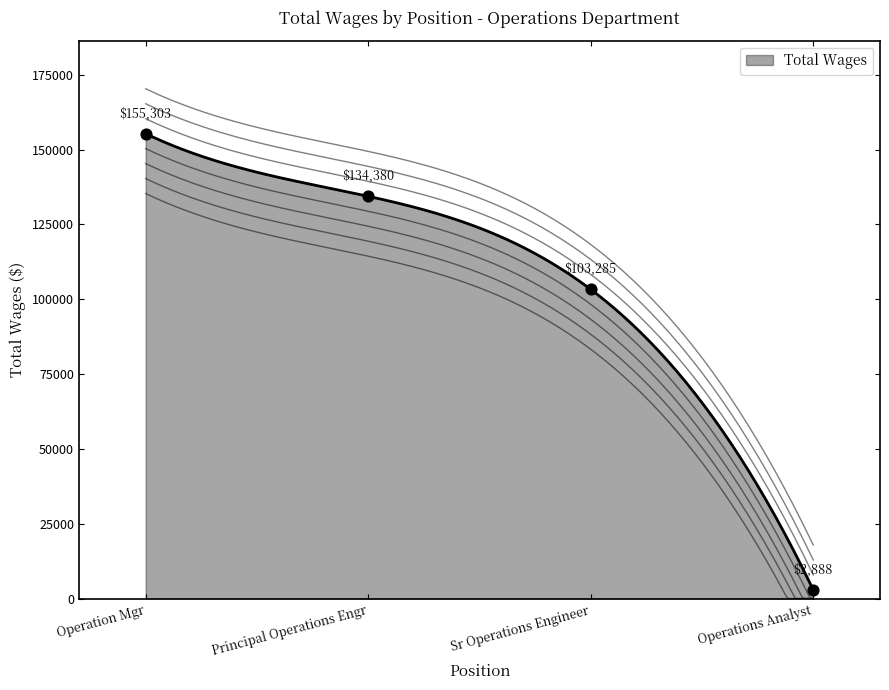

Between Operations Analyst and Principal Operations Engr, which is larger?

Principal Operations Engr